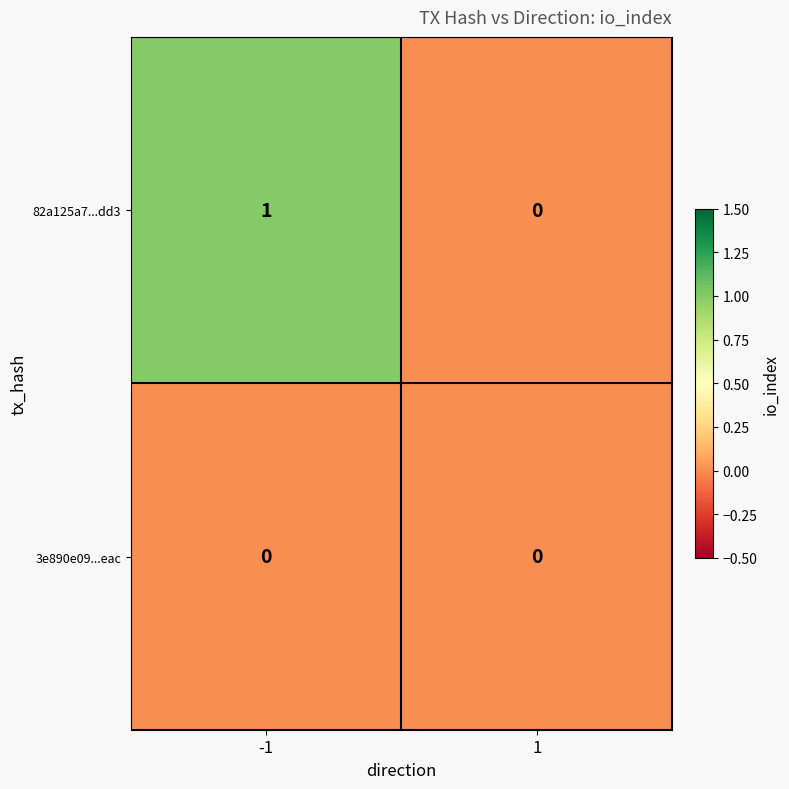

How many values in the 82a125a7...dd3 series are below 1?

1